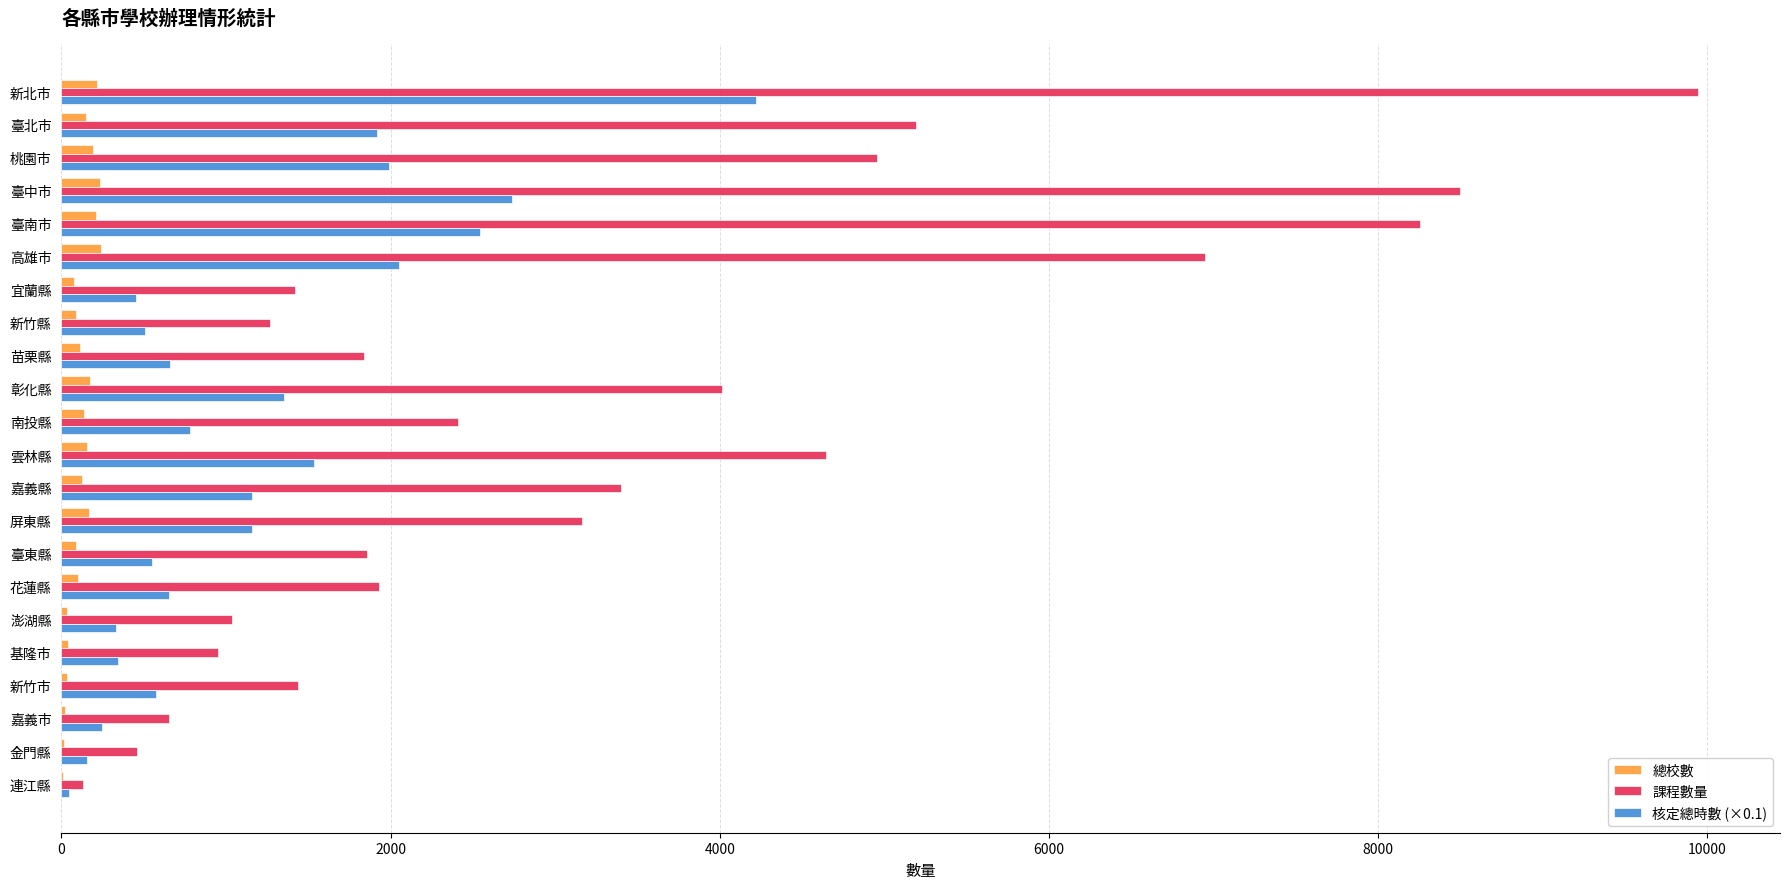

What is the highest value of the 核定總時數 (×0.1) series?

4221.2